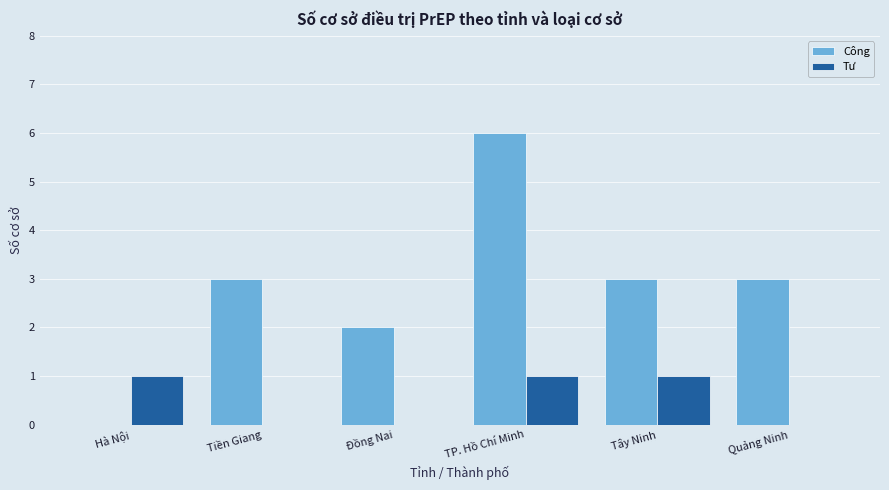

Reading left to right, extract all data points from this chart.

Công: Hà Nội=0	Tiền Giang=3	Đồng Nai=2	TP. Hồ Chí Minh=6	Tây Ninh=3	Quảng Ninh=3
Tư: Hà Nội=1	Tiền Giang=0	Đồng Nai=0	TP. Hồ Chí Minh=1	Tây Ninh=1	Quảng Ninh=0